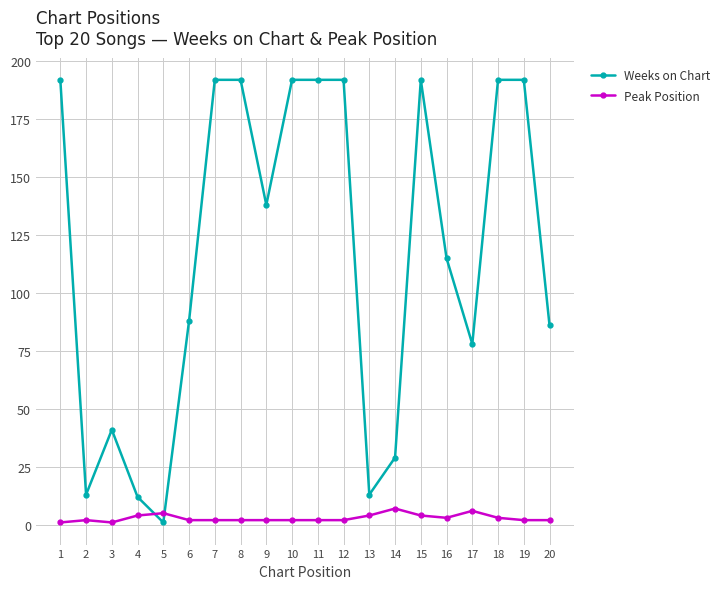

What value does the Weeks on Chart series have at 17?

78